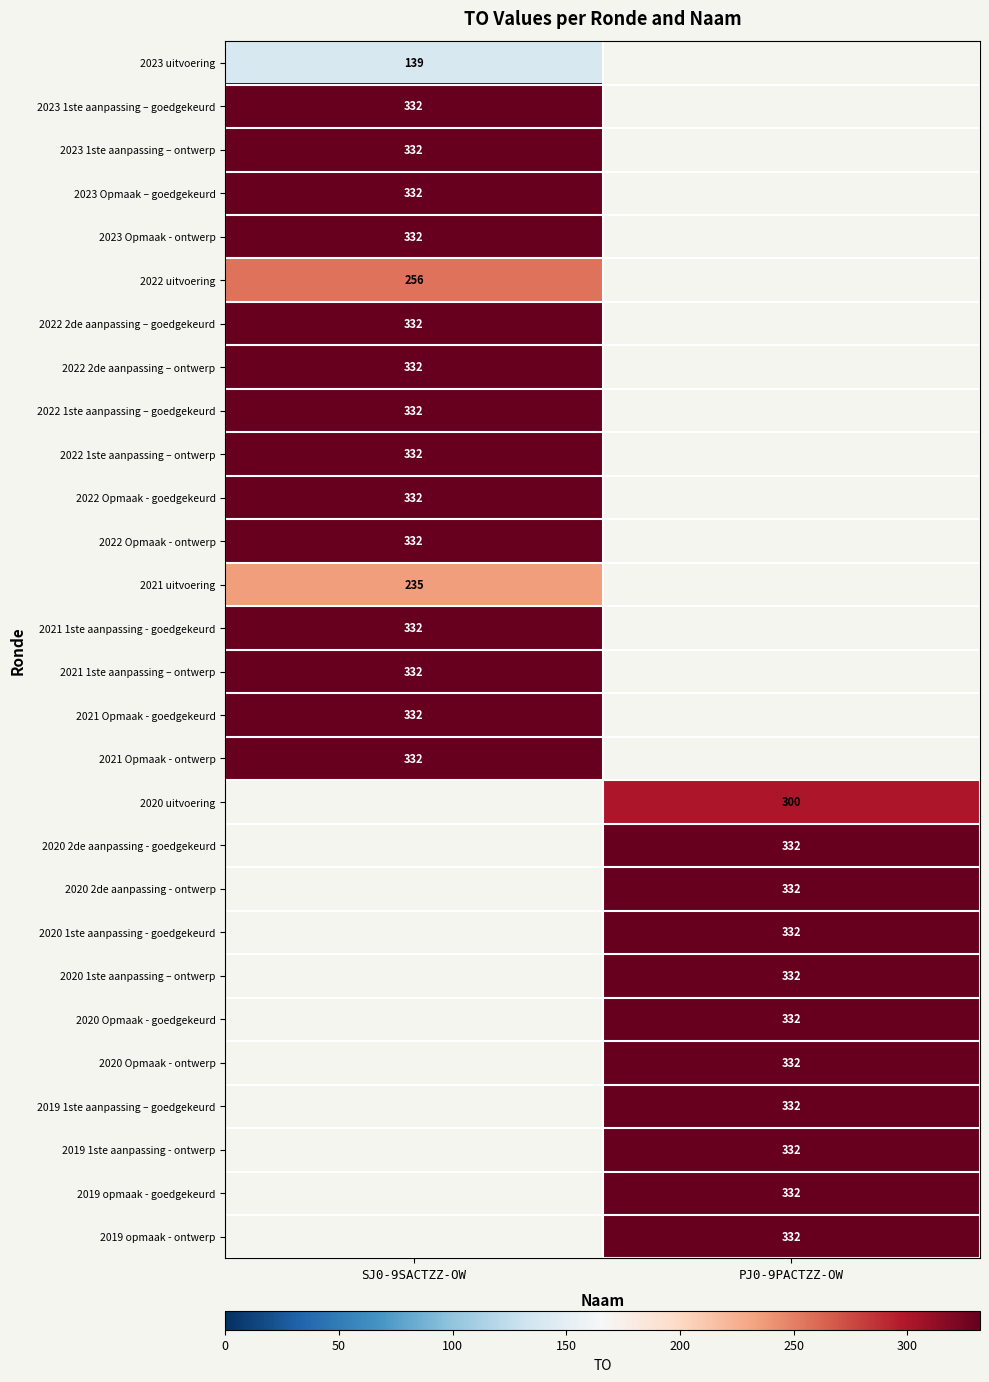

True or false: 2023 uitvoering has a value of 139 at SJ0-9SACTZZ-OW.

True